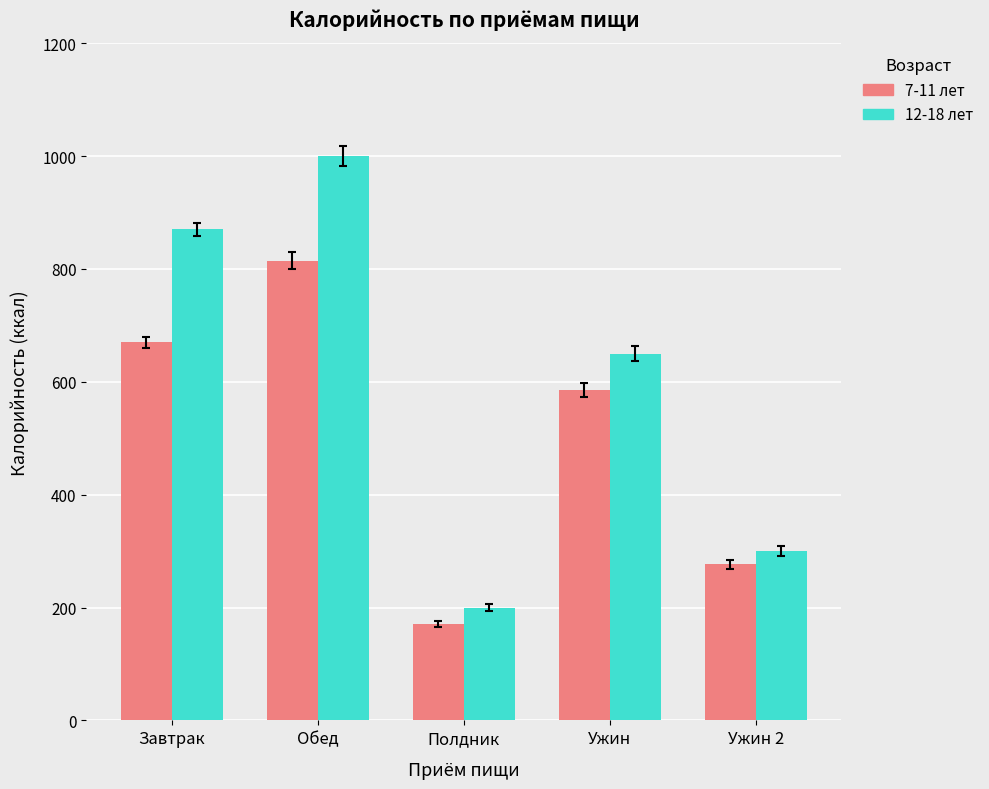

What position from the left is Завтрак?

1